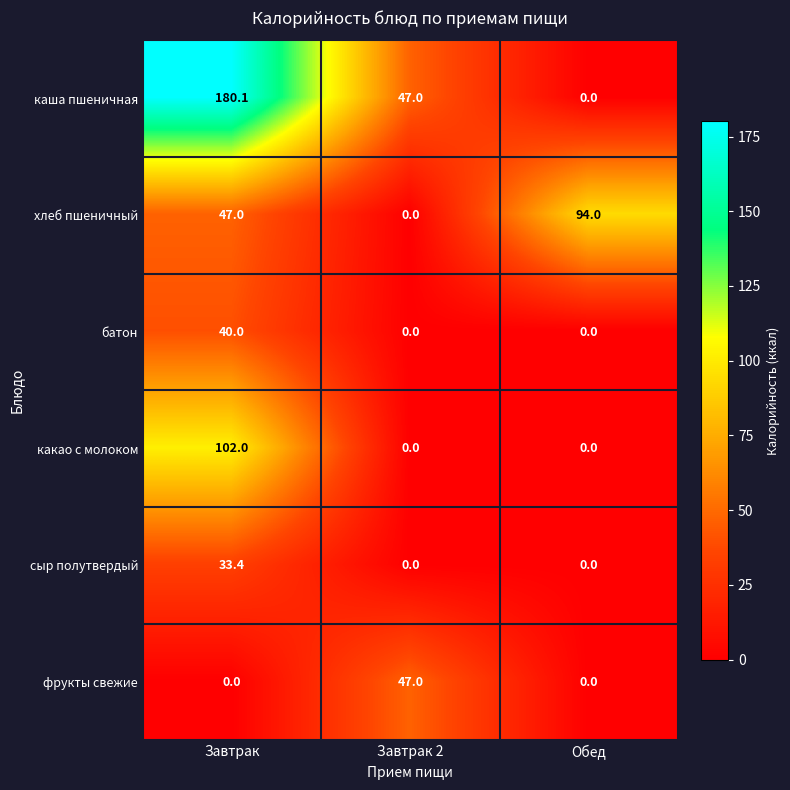

What is the difference between the какао с молоком values at Завтрак and Завтрак 2?

102.0